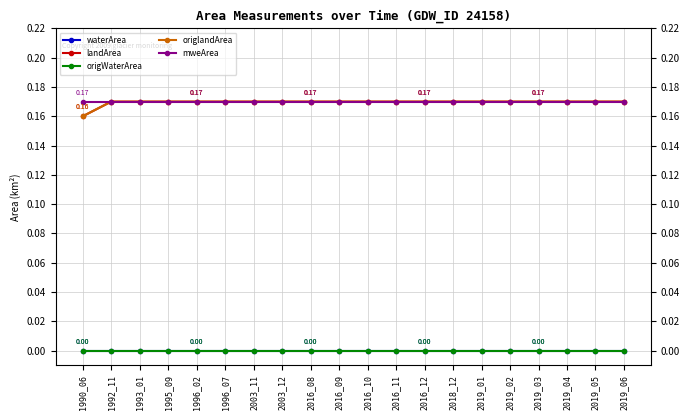

What is the average value of the origlandArea series?

0.2